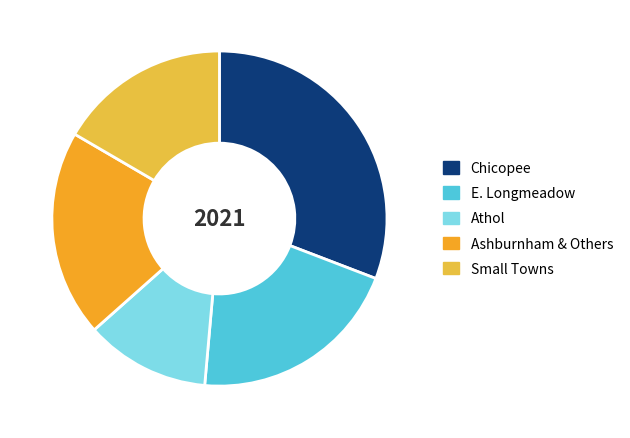

Rank the categories by value from highest to lowest.

Chicopee, E. Longmeadow, Ashburnham & Others, Small Towns, Athol